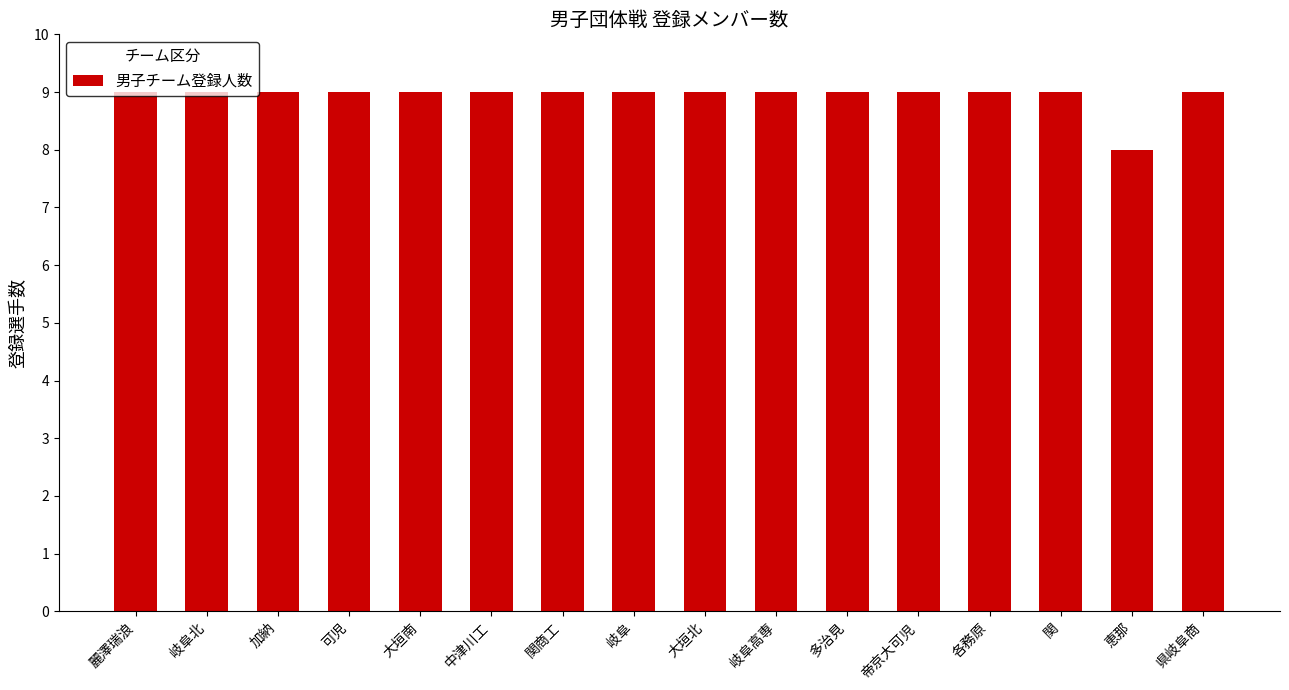

The value at 県岐阜商 is 6. True or false?

False